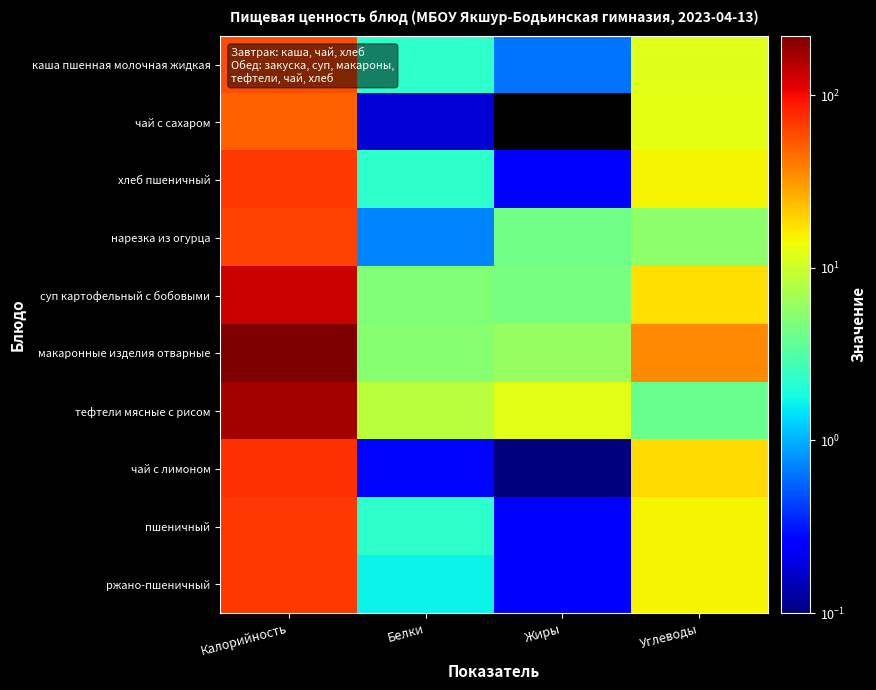

Which series has the largest range (max minus min)?

макаронные изделия отварные